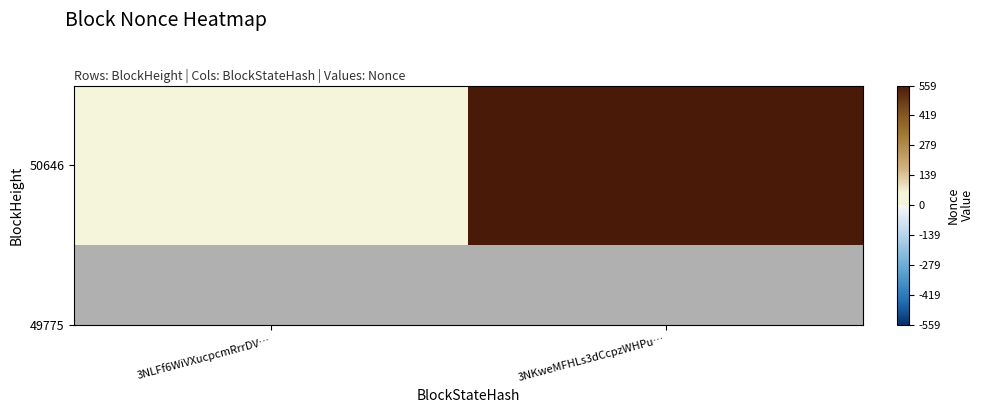

How many data points are less than 559?

1